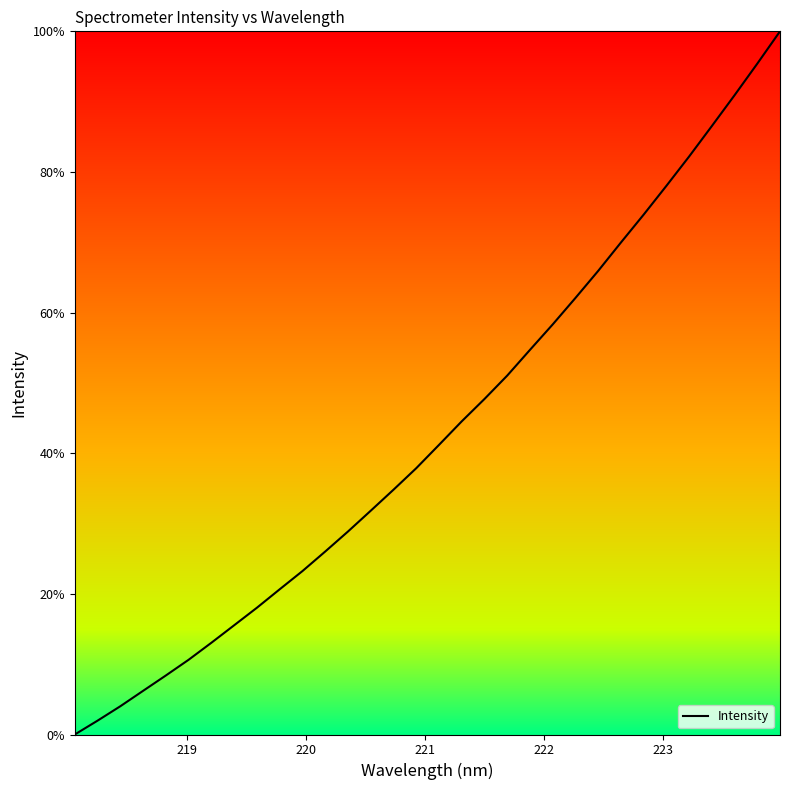

What is the greatest value displayed?

100.0